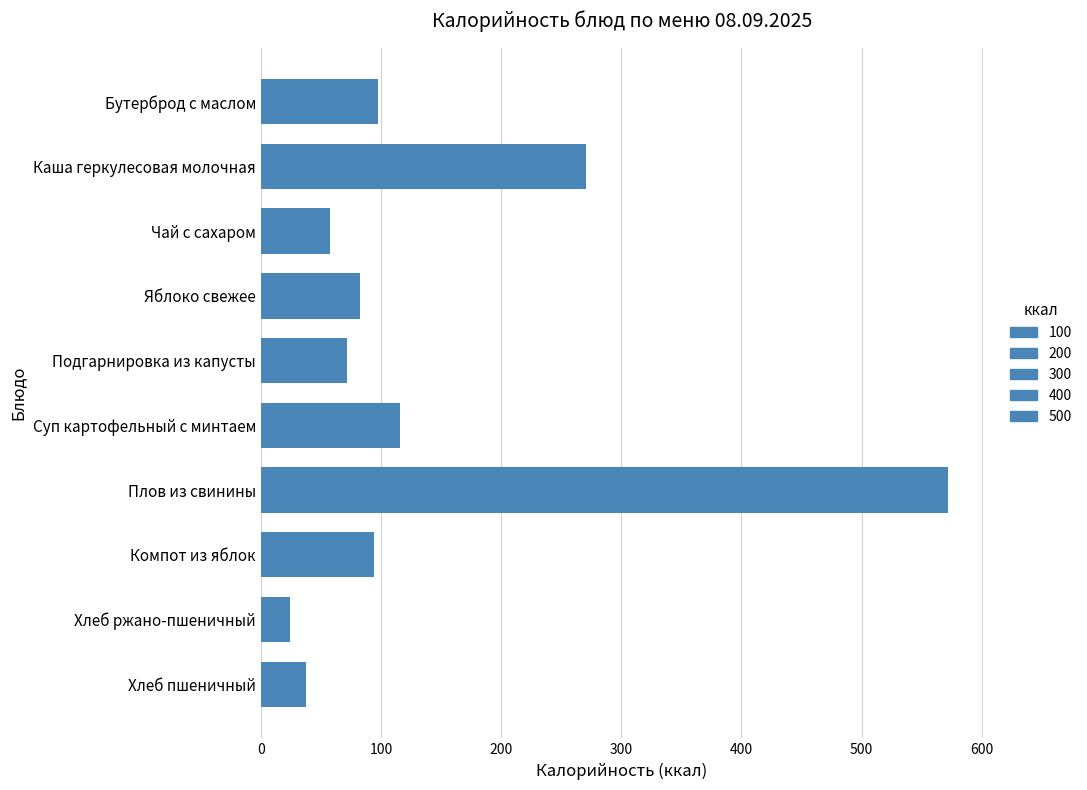

True or false: the data shows 82.3 at Яблоко свежее.

True